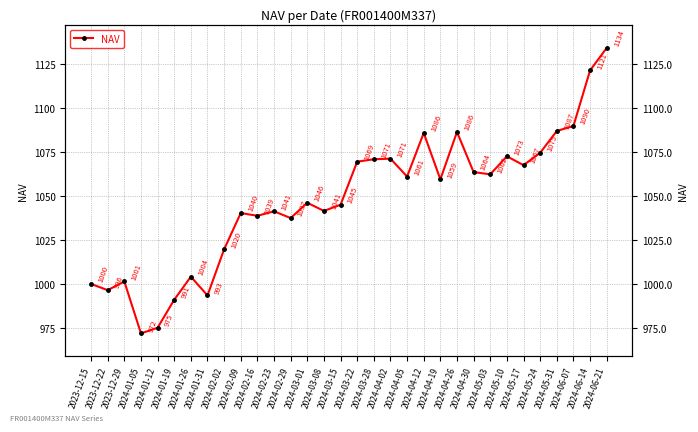

What value does the data have at 2023-12-15?

1000.0